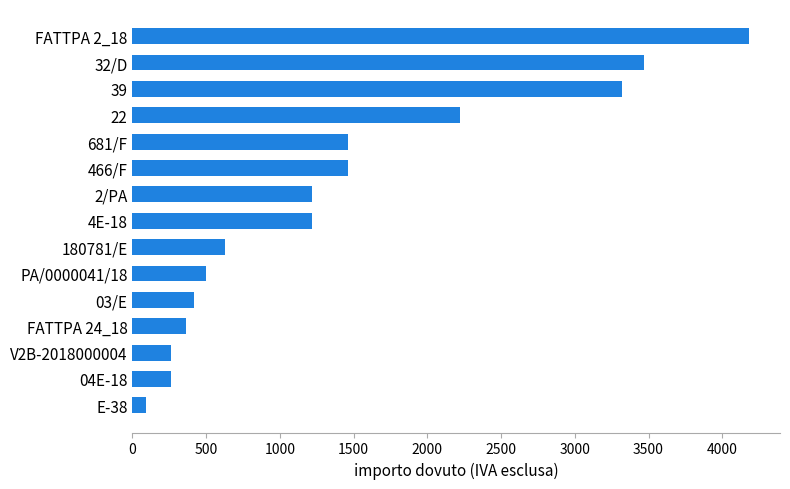

How many bars are there in total?

15